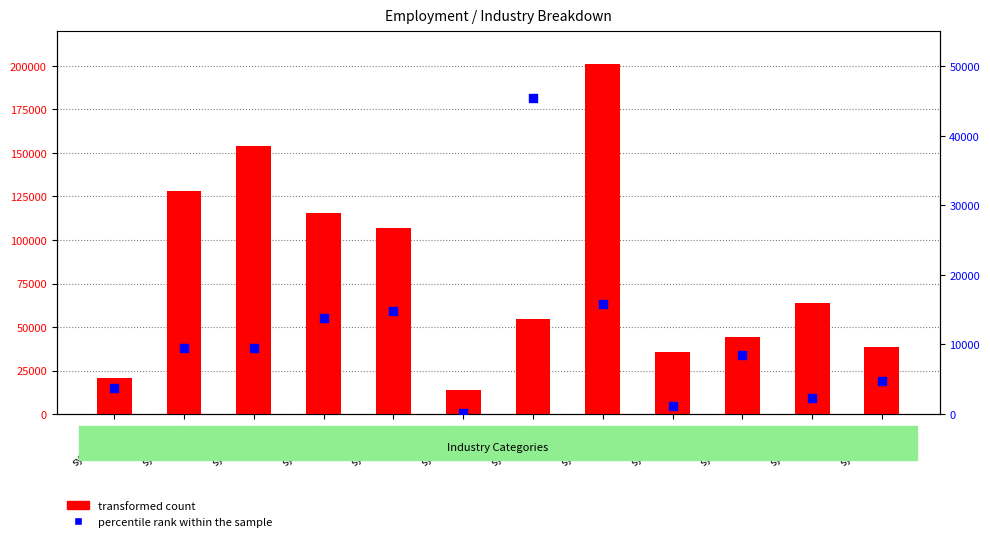

At which category is the sum across all series the highest?

syoL.0008